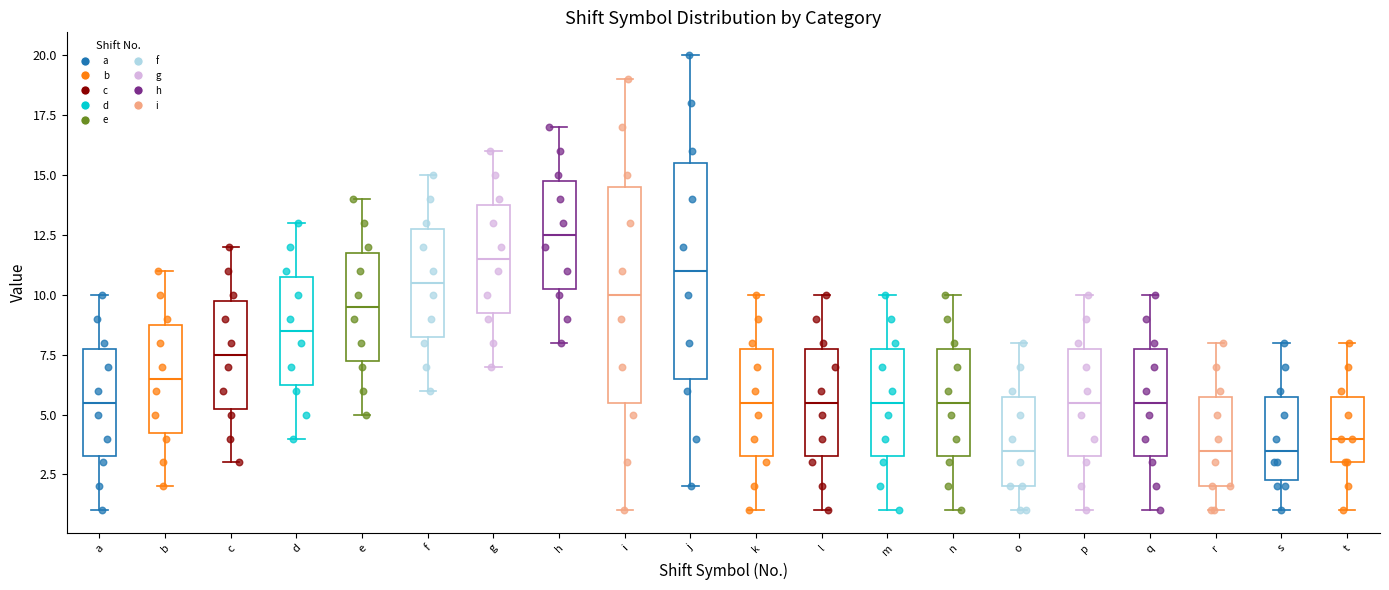

Where is the upper edge of the box for s on the y-axis? The values are not printed on the chart, so give them approximately, as read against the axis.

6.0